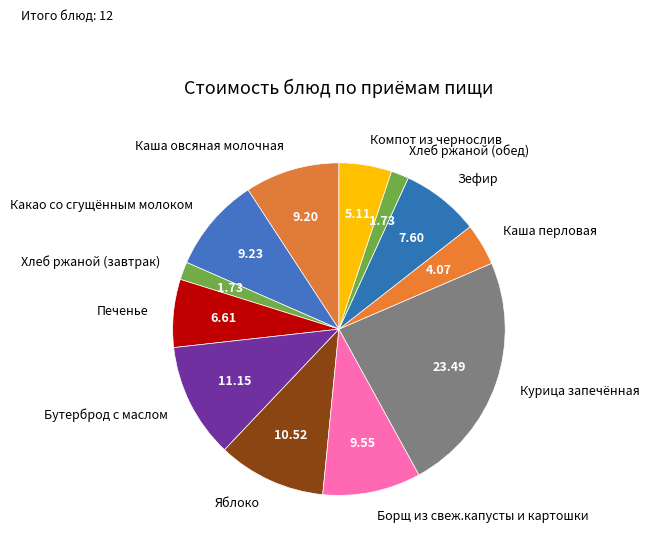

Is there any slice that represents more than half of the pie?

No